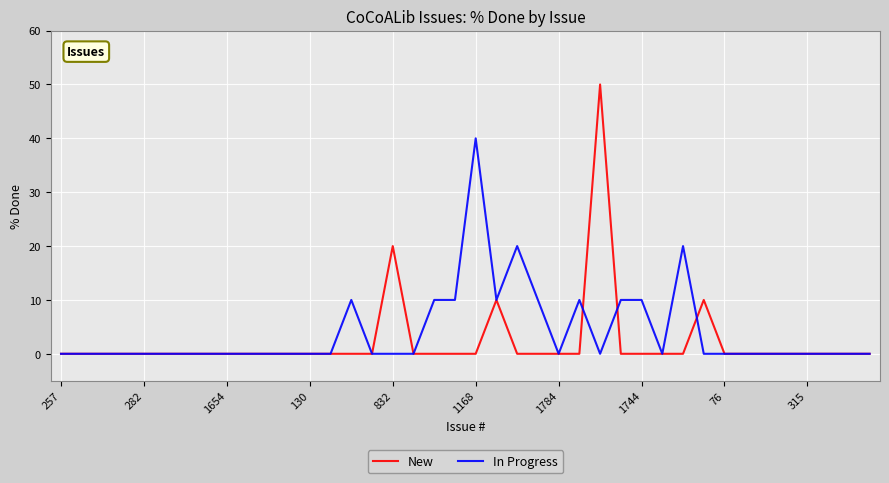

What is the average value of the New series?

2